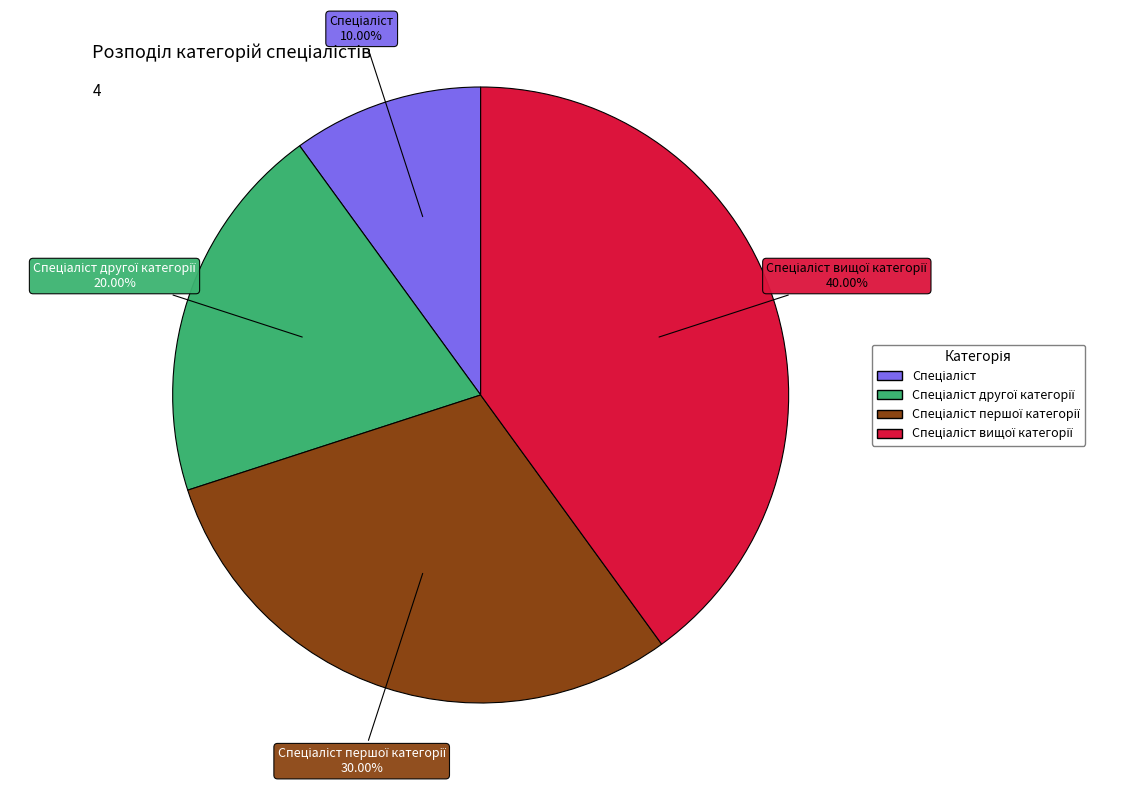

Is there a majority slice in this chart?

No